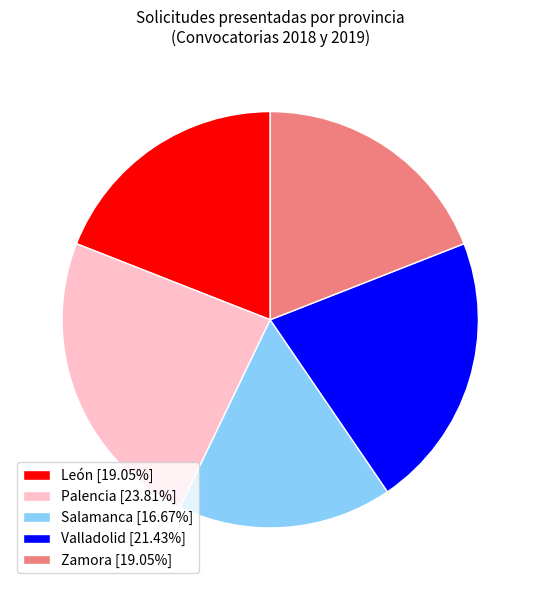

Combined, do Palencia and Salamanca account for over 50%?

No